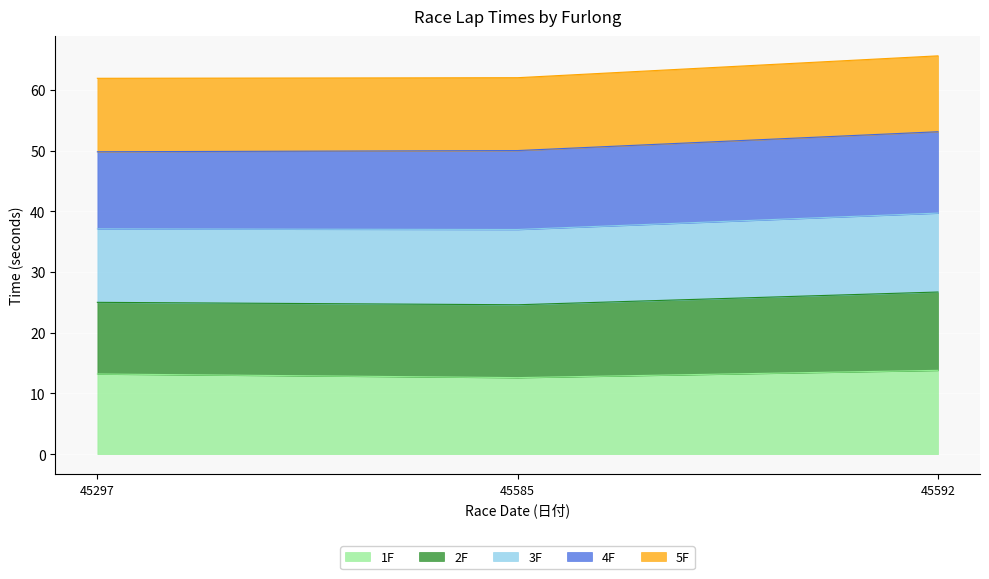

The 1F series shows 23.3 at 45297. True or false?

False